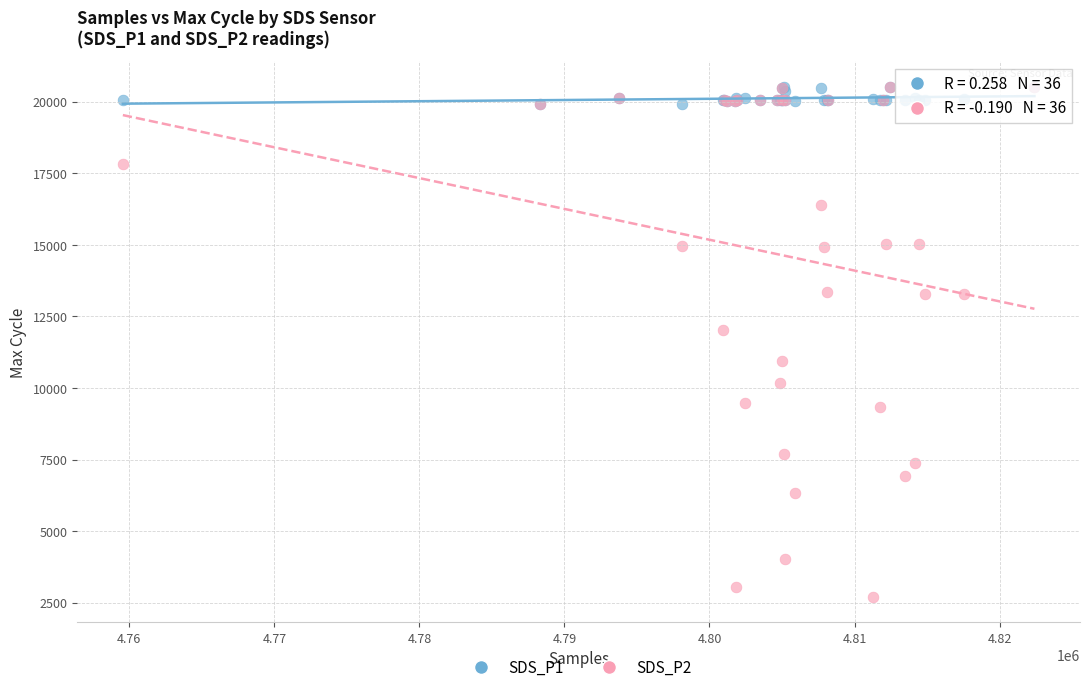

In the SDS_P2 series, what Y value is closest to 11610?

12032.4